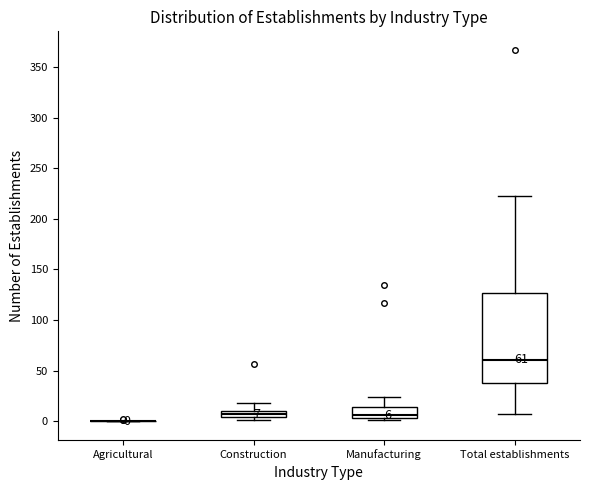

Comparing the boxes themselves (not the whiskers), which one is the tallest?

Total establishments